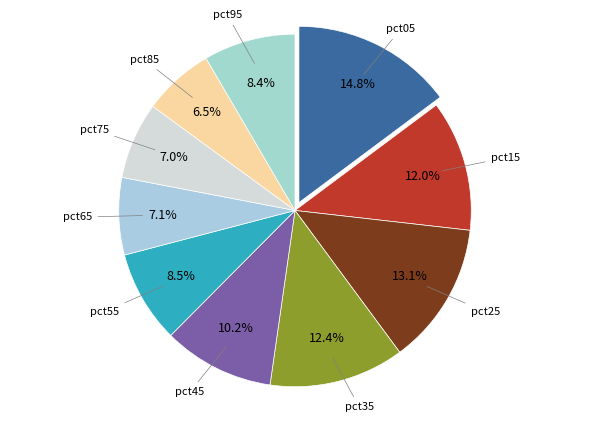

What is the largest slice in the pie chart?

pct05